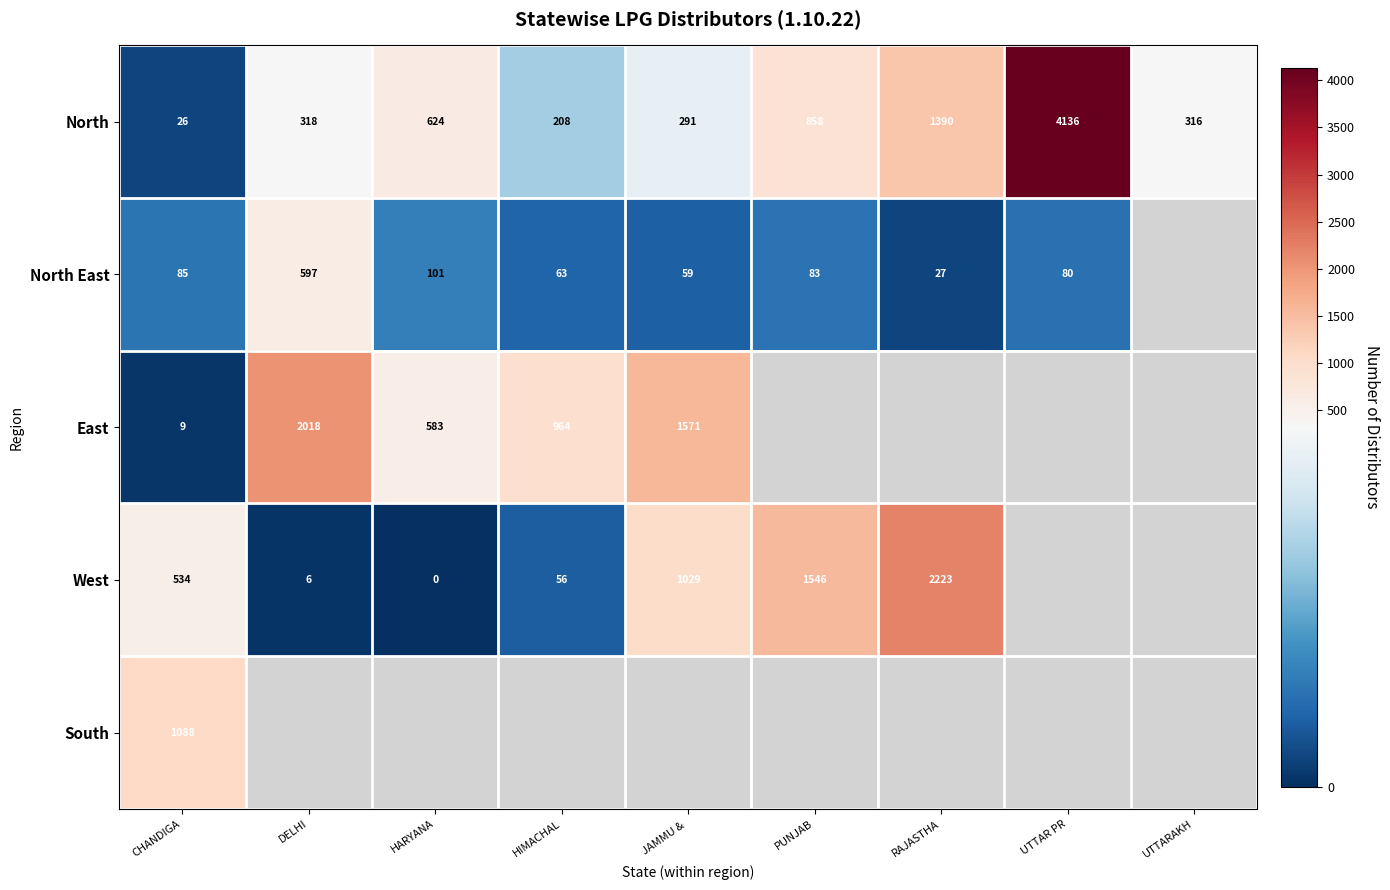

Is the value of North at JAMMU &  greater than the value of East at CHANDIGA?

Yes